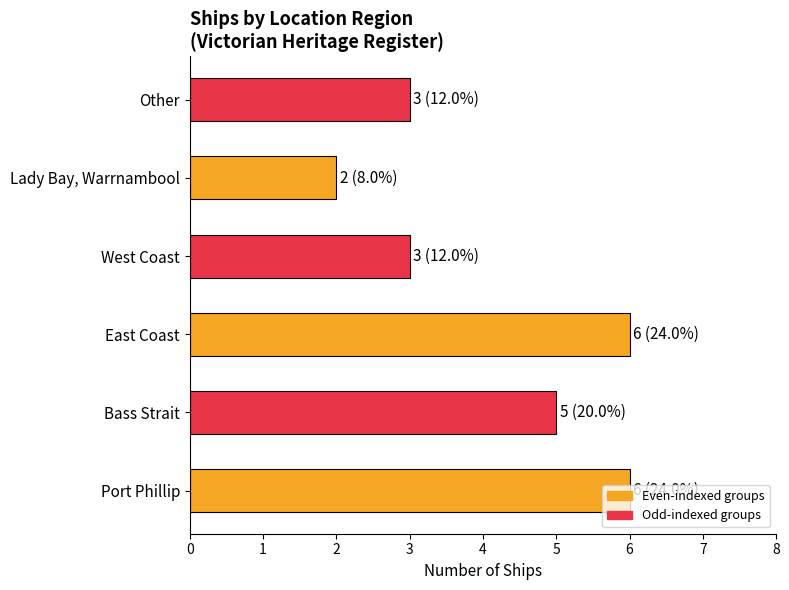

What is the average value?

4